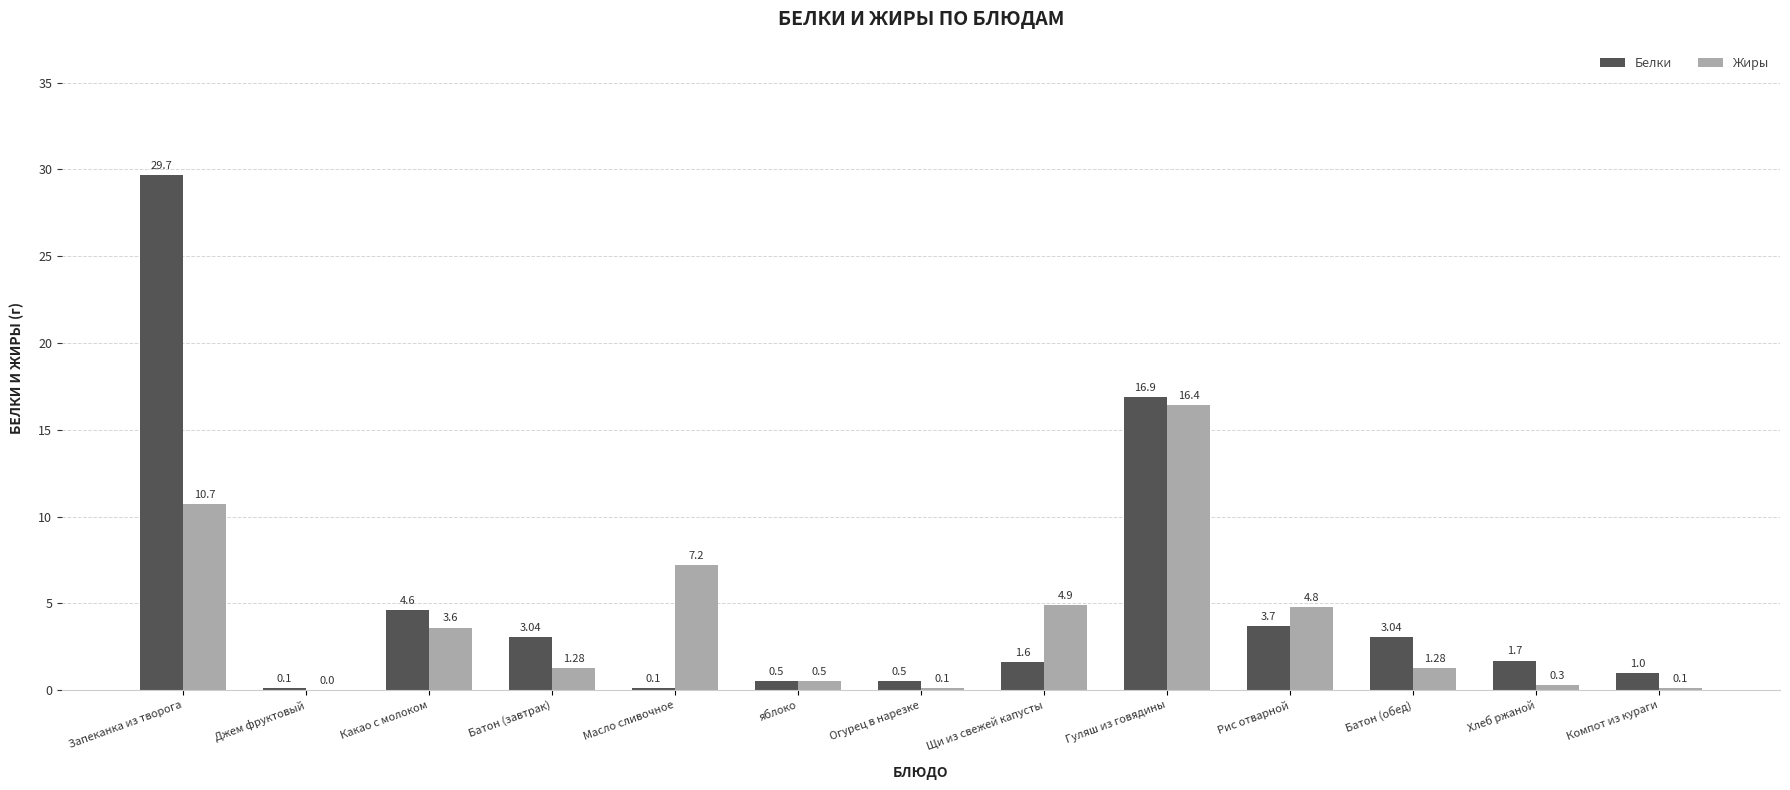

What is the highest value of the Белки series?

29.7